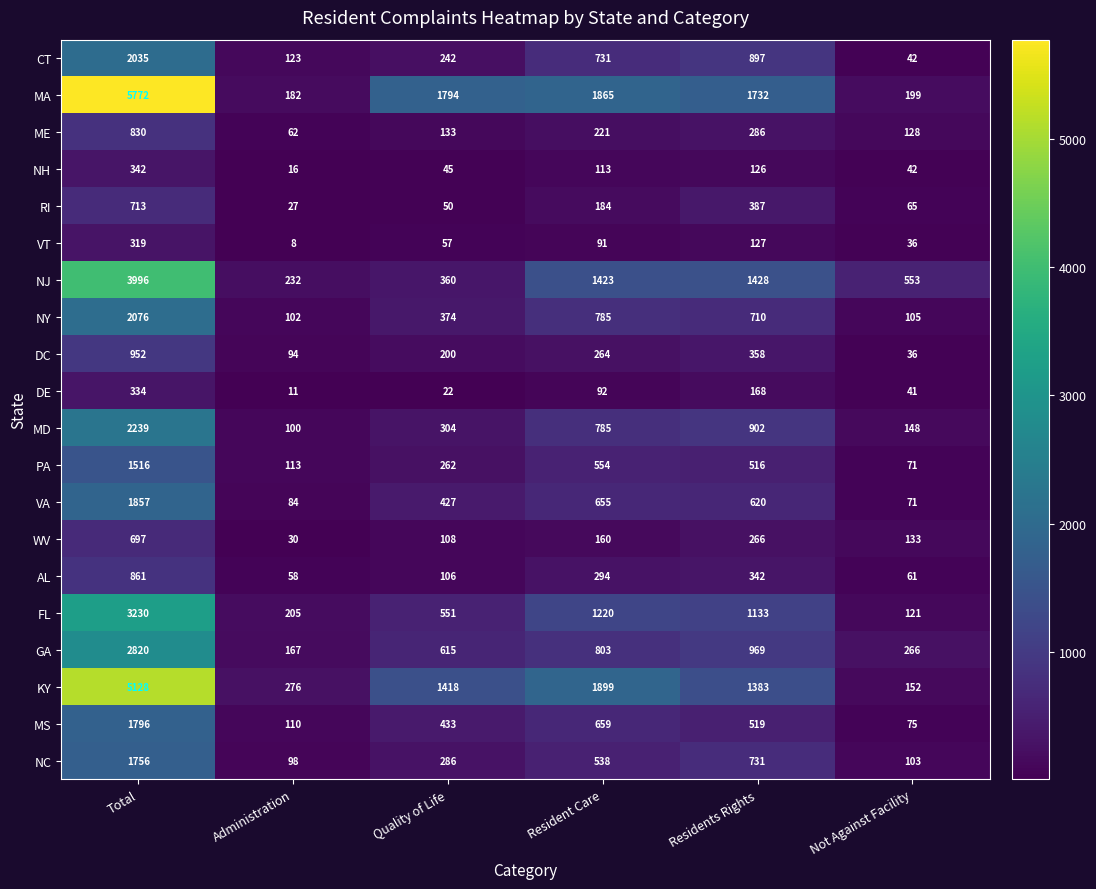

Rank the categories by WV value from lowest to highest.

Administration, Quality of Life, Not Against Facility, Resident Care, Residents Rights, Total